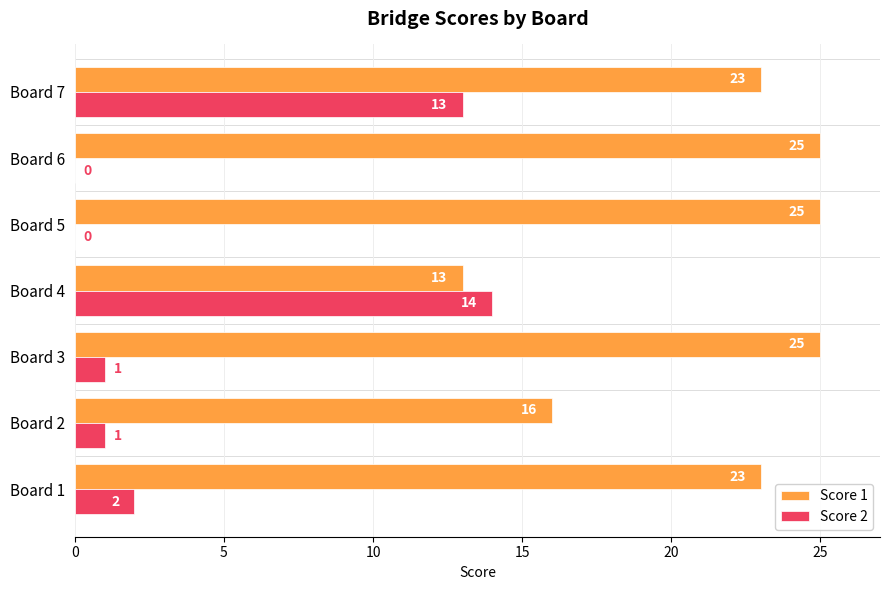

What is the sum of the Score 1 values at Board 7 and Board 1?

46